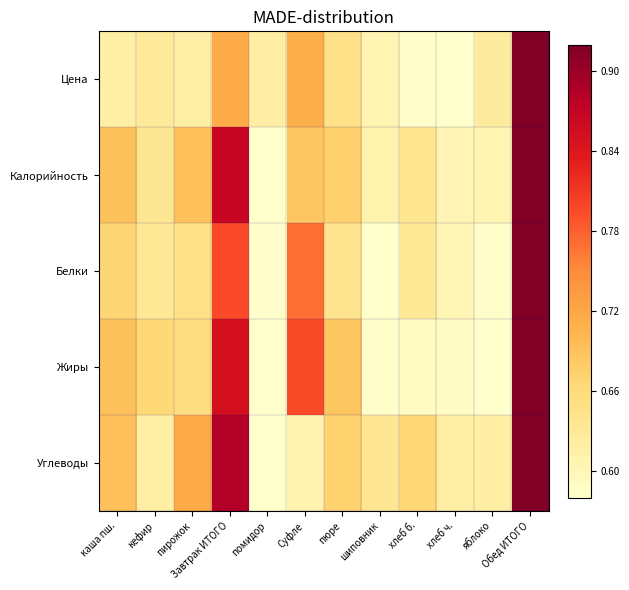

Reading right to left, what are all the values shown in this chart?

Цена: Обед ИТОГО=0.9	яблоко=0.6	хлеб ч.=0.6	хлеб б.=0.6	шиповник=0.6	пюре=0.6	Суфле=0.7	помидор=0.6	Завтрак ИТОГО=0.7	пирожок=0.6	кефир=0.6	каша пш.=0.6
Калорийность: Обед ИТОГО=0.9	яблоко=0.6	хлеб ч.=0.6	хлеб б.=0.6	шиповник=0.6	пюре=0.7	Суфле=0.7	помидор=0.6	Завтрак ИТОГО=0.9	пирожок=0.7	кефир=0.6	каша пш.=0.7
Белки: Обед ИТОГО=0.9	яблоко=0.6	хлеб ч.=0.6	хлеб б.=0.6	шиповник=0.6	пюре=0.6	Суфле=0.8	помидор=0.6	Завтрак ИТОГО=0.8	пирожок=0.6	кефир=0.6	каша пш.=0.7
Жиры: Обед ИТОГО=0.9	яблоко=0.6	хлеб ч.=0.6	хлеб б.=0.6	шиповник=0.6	пюре=0.7	Суфле=0.8	помидор=0.6	Завтрак ИТОГО=0.9	пирожок=0.7	кефир=0.7	каша пш.=0.7
Углеводы: Обед ИТОГО=0.9	яблоко=0.6	хлеб ч.=0.6	хлеб б.=0.7	шиповник=0.6	пюре=0.7	Суфле=0.6	помидор=0.6	Завтрак ИТОГО=0.9	пирожок=0.7	кефир=0.6	каша пш.=0.7